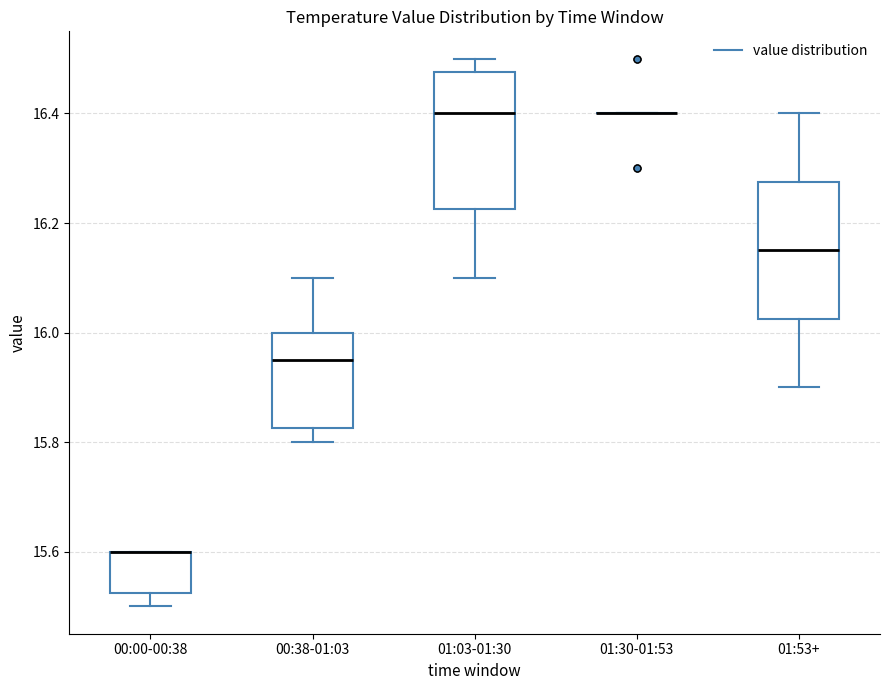

Reading left to right, transcribe this box plot: for each box, give where its median line is, the range the box spans, and where its two whiskers end, as read against the y-axis. The values are not printed on the chart, so give them approximately, as read against the axis.

00:00-00:38: median 15.60 (drawn on the box's upper edge), box 15.52 to 15.60, whiskers 15.50 to 15.60
00:38-01:03: median 15.96, box 15.82 to 16.00, whiskers 15.80 to 16.10
01:03-01:30: median 16.40, box 16.22 to 16.48, whiskers 16.10 to 16.50
01:30-01:53: box collapsed to a line at 16.40, whiskers 16.40 to 16.40
01:53+: median 16.16, box 16.02 to 16.28, whiskers 15.90 to 16.40